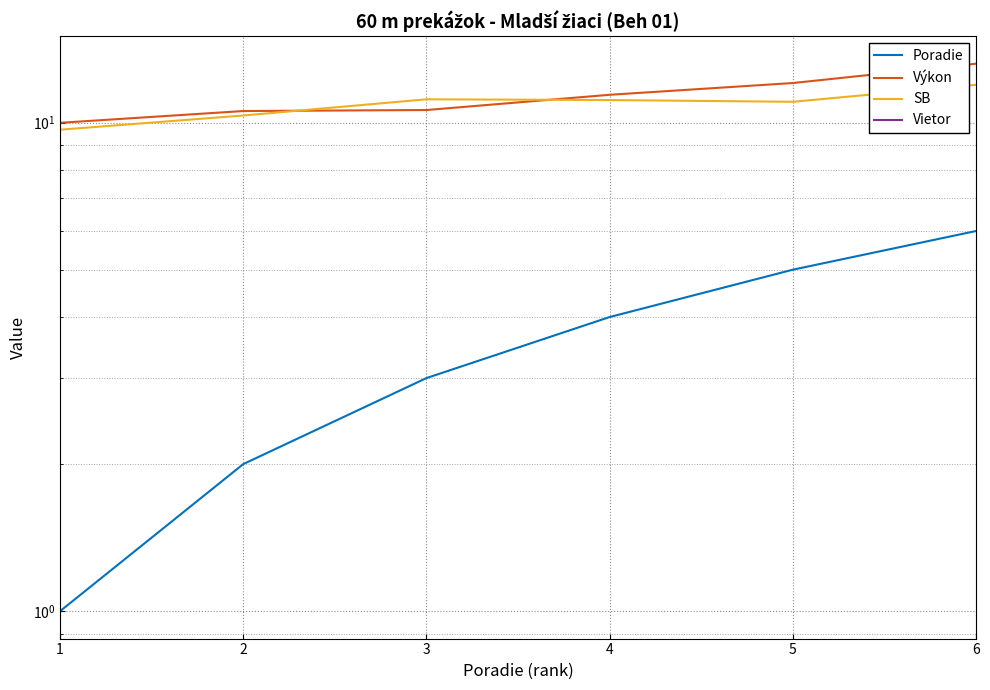

Read the Poradie value at 4.

4.0